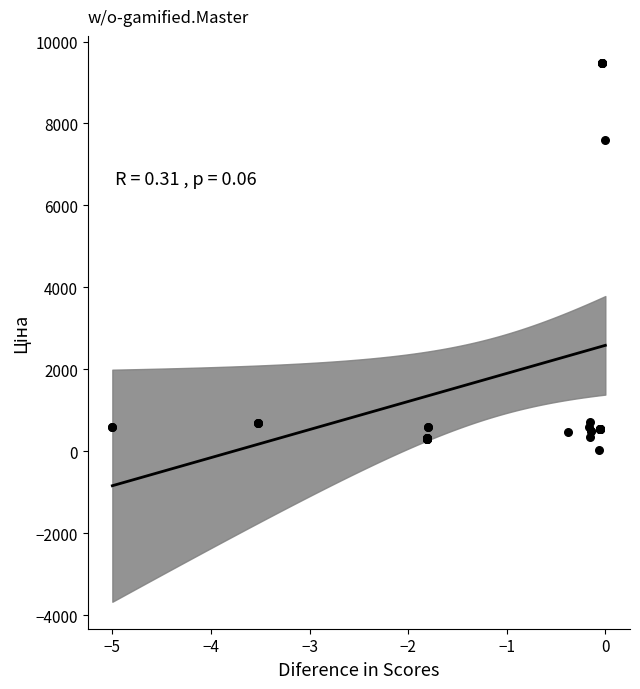

What Y value in the scatter plot is closest to 4756?

7596.5